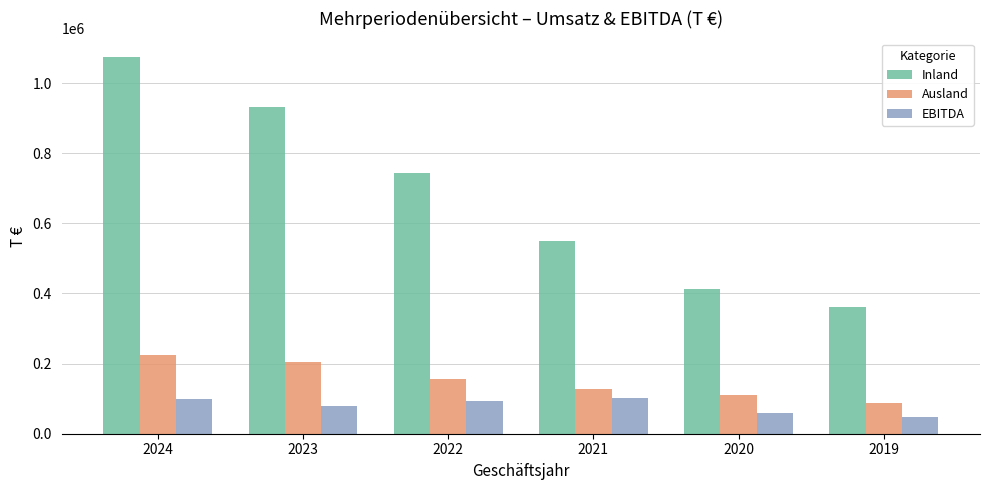

What is the minimum value shown in the chart?

48131